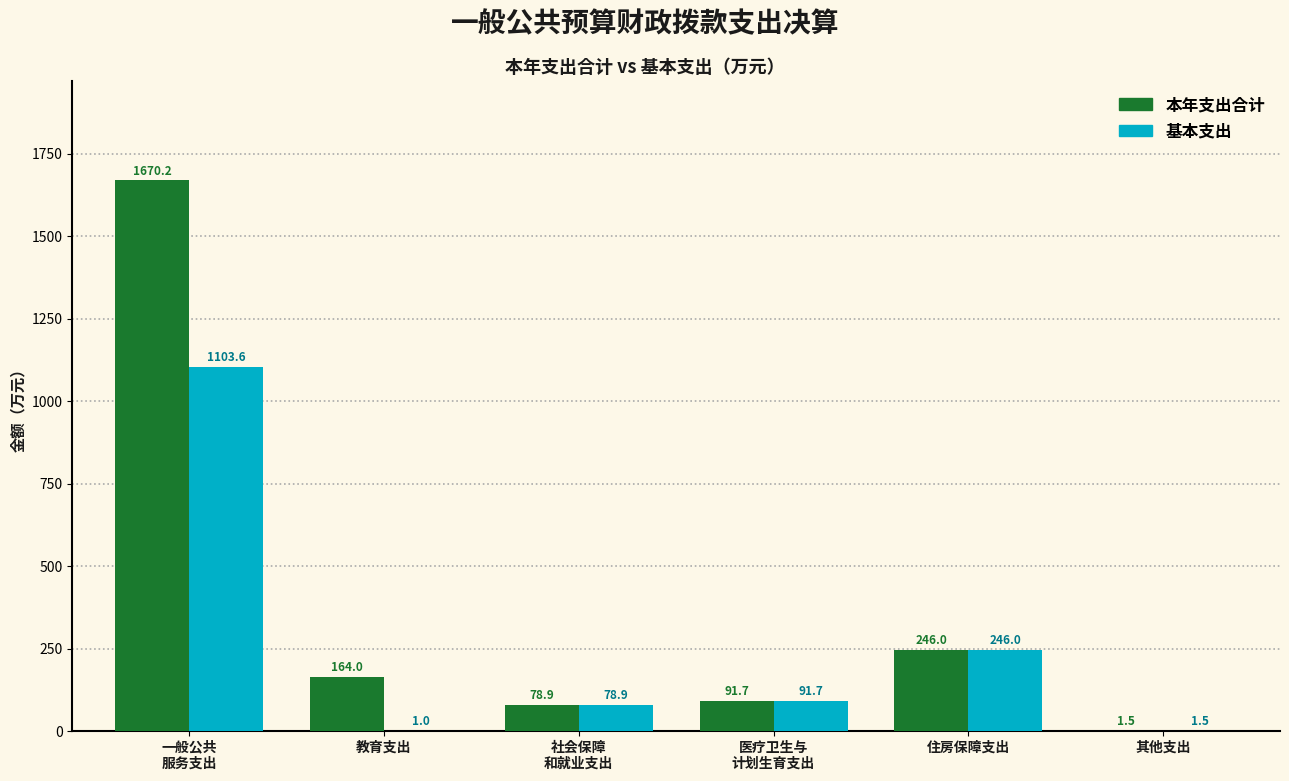

At which category is the sum across all series the highest?

一般公共
服务支出